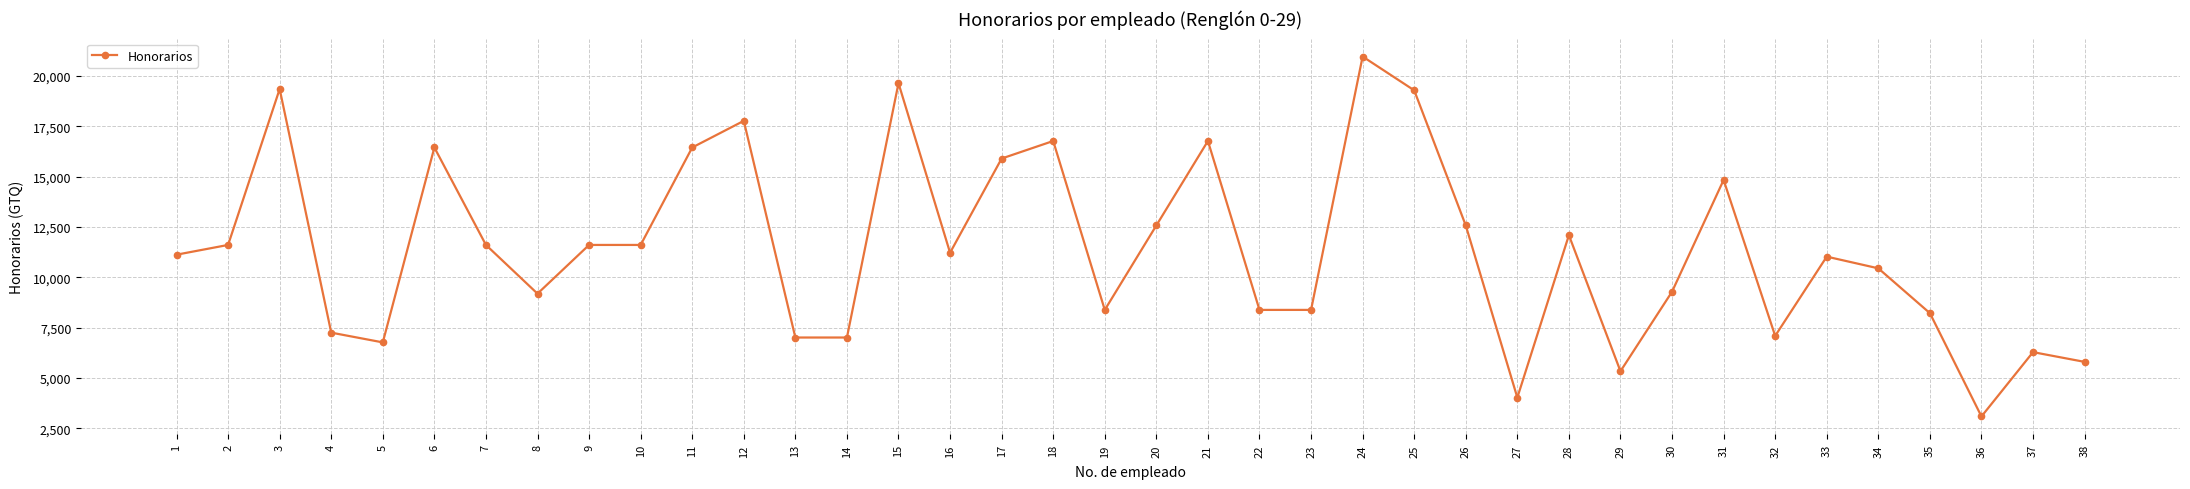

What is the value of the 37th point from the left?

6290.3